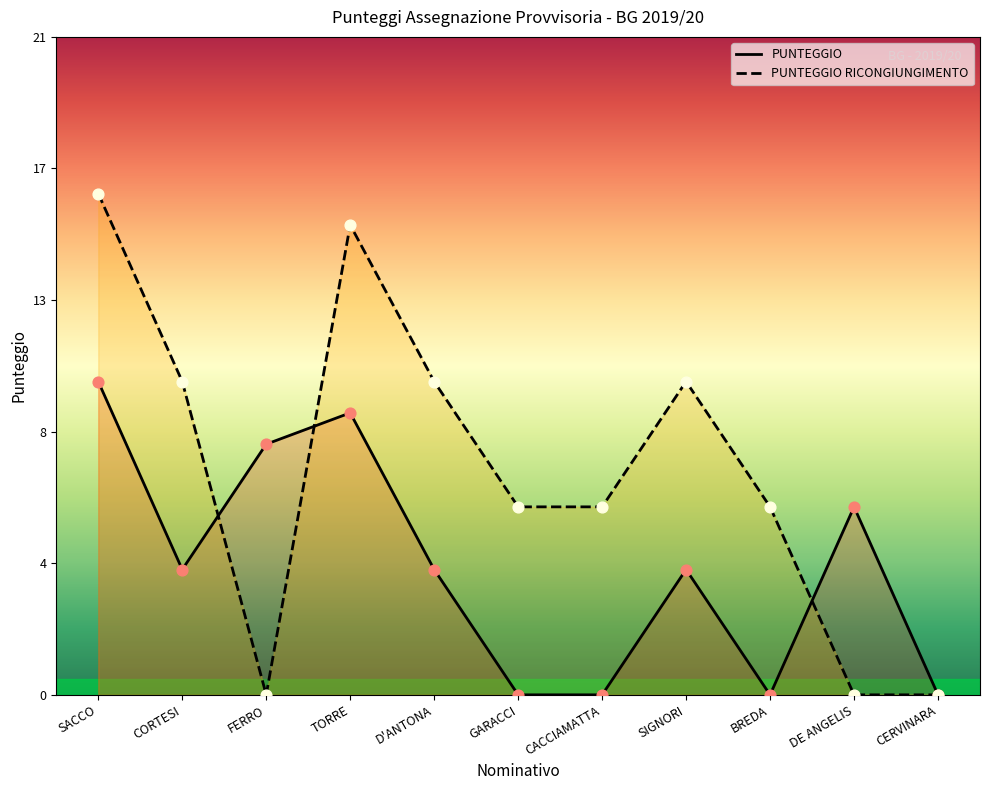

Which series contains the lowest Y value?

PUNTEGGIO